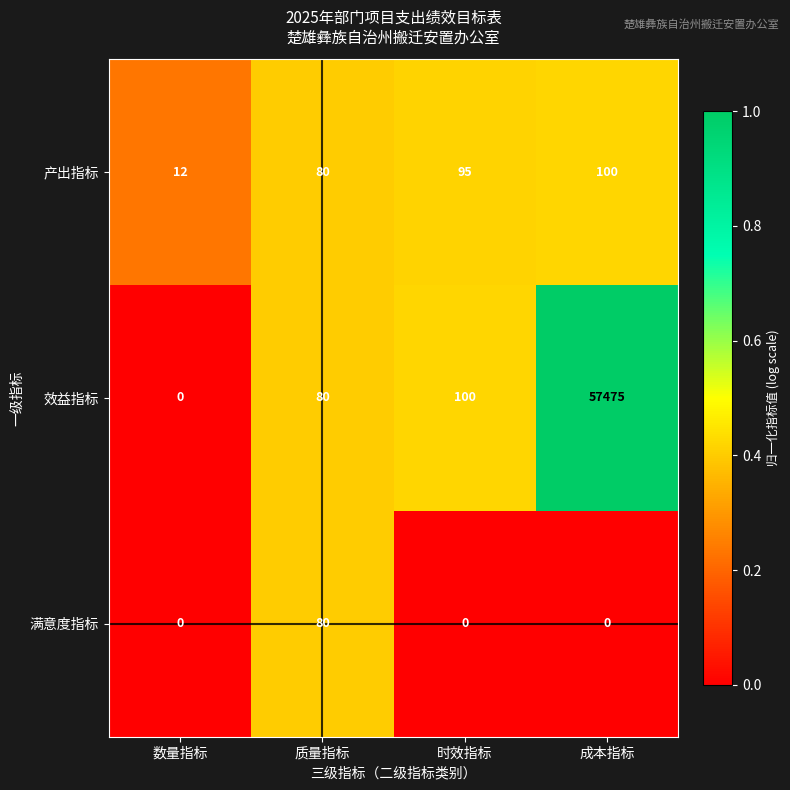

True or false: 产出指标 has a value of 56 at 时效指标.

False